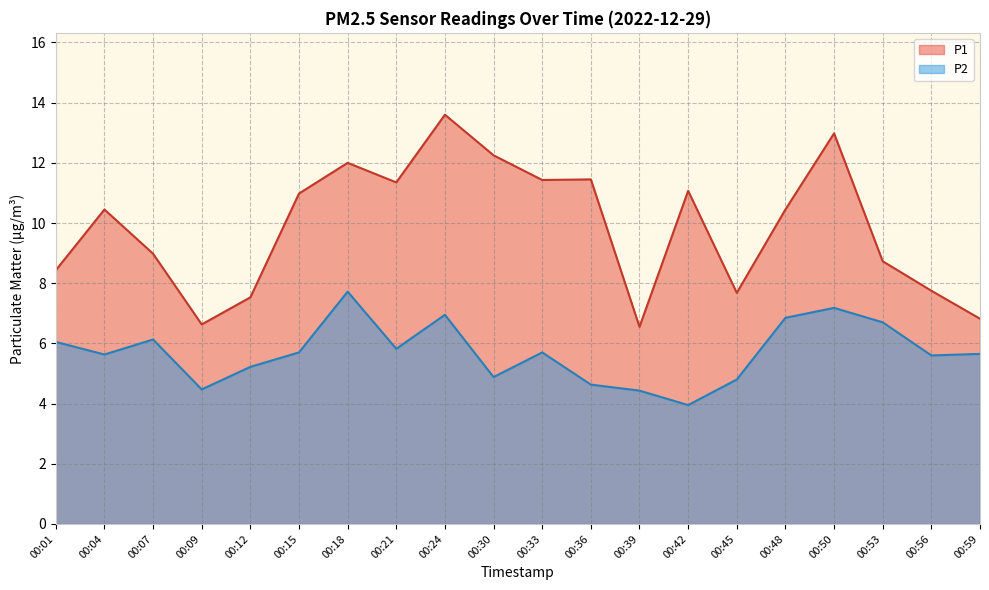

Reading left to right, transcribe all the data shown in this chart.

P1: 00:01=8.4	00:04=10.4	00:07=9.0	00:09=6.6	00:12=7.5	00:15=11.0	00:18=12.0	00:21=11.3	00:24=13.6	00:30=12.2	00:33=11.4	00:36=11.4	00:39=6.5	00:42=11.1	00:45=7.7	00:48=10.4	00:50=13.0	00:53=8.7	00:56=7.8	00:59=6.8
P2: 00:01=6.0	00:04=5.6	00:07=6.1	00:09=4.5	00:12=5.2	00:15=5.7	00:18=7.7	00:21=5.8	00:24=7.0	00:30=4.9	00:33=5.7	00:36=4.6	00:39=4.4	00:42=4.0	00:45=4.8	00:48=6.8	00:50=7.2	00:53=6.7	00:56=5.6	00:59=5.7